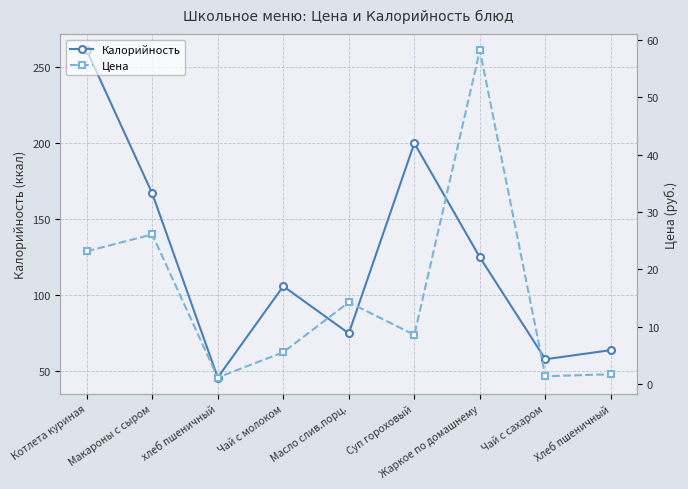

What is the label of the 4th point from the right?

Суп гороховый